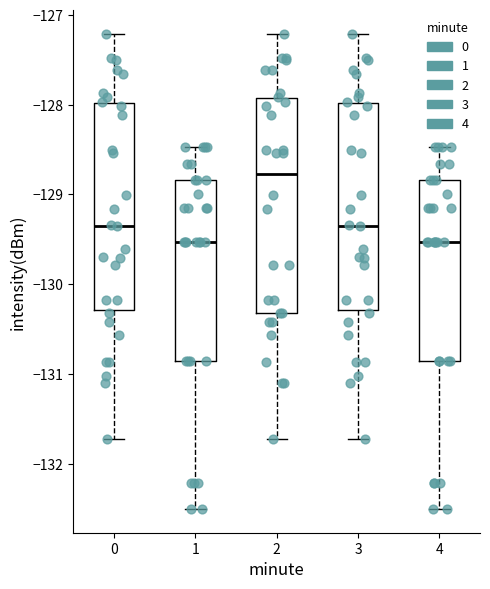

Reading left to right, transcribe this box plot: for each box, give where its median line is, the range the box spans, and where its two whiskers end, as read against the y-axis. The values are not printed on the chart, so give them approximately, as read against the axis.

0: median -129.3, box -130.3 to -128.0, whiskers -131.7 to -127.2
1: median -129.5, box -130.9 to -128.8, whiskers -132.5 to -128.5
2: median -128.8, box -130.3 to -127.9, whiskers -131.7 to -127.2
3: median -129.3, box -130.3 to -128.0, whiskers -131.7 to -127.2
4: median -129.5, box -130.9 to -128.8, whiskers -132.5 to -128.5